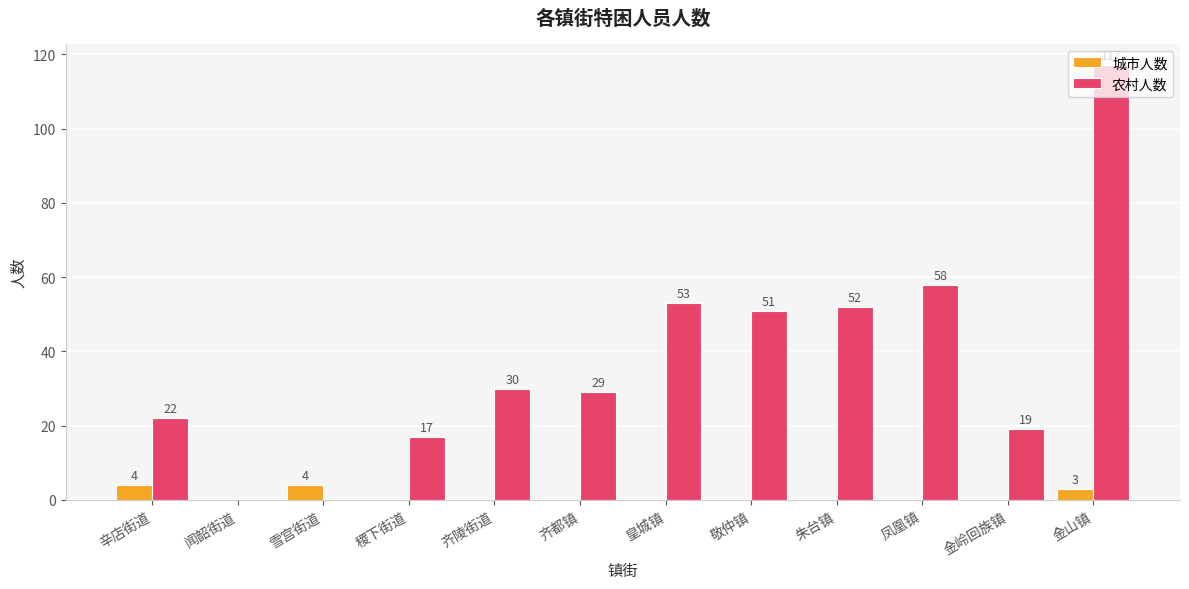

What is the average value of the 农村人数 series?

37